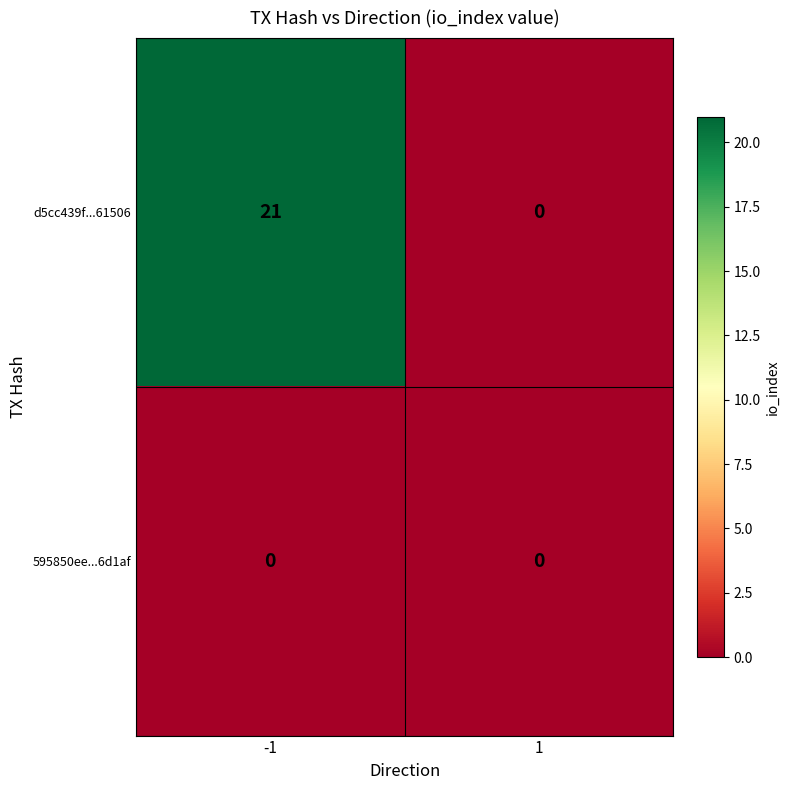

How many distinct data groups are displayed?

2